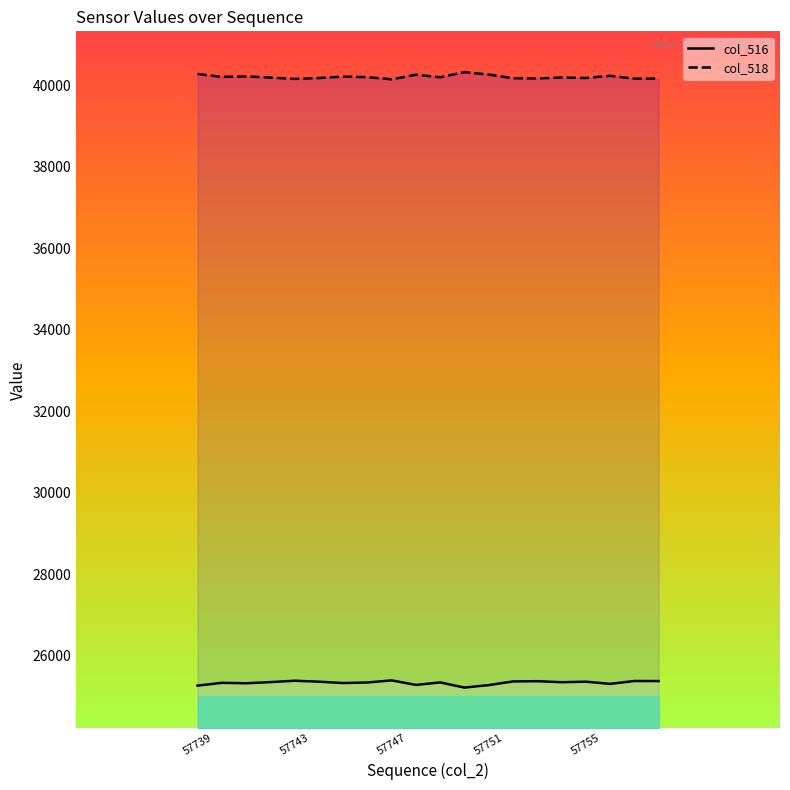

In col_516, how many points are higher than both neighbors (excluding endpoints)?

7